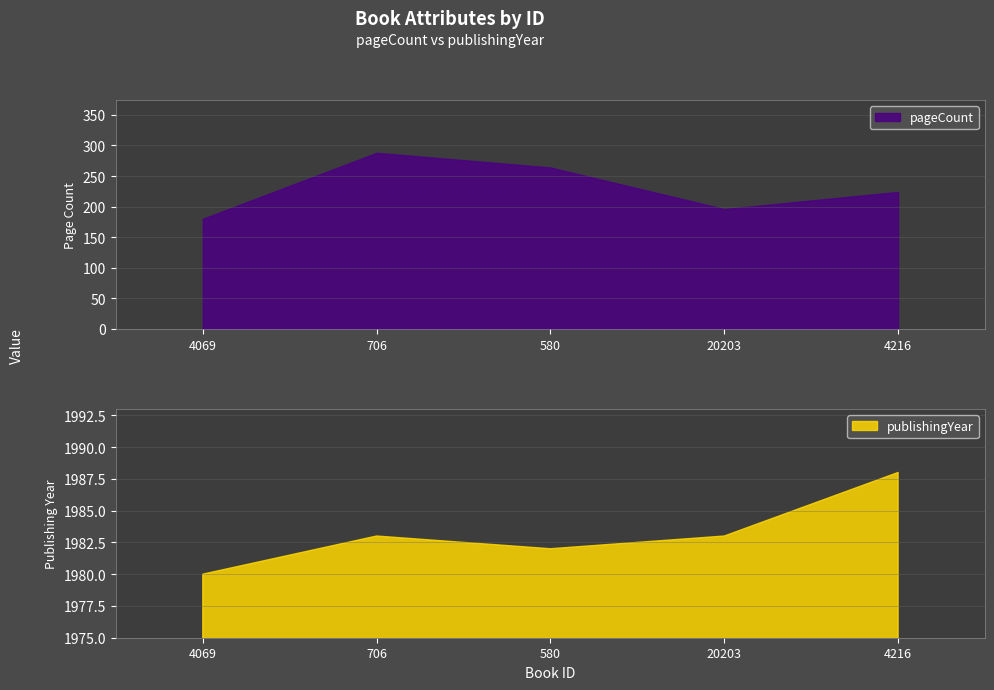

Is it true that pageCount equals 180 at 4069?

True